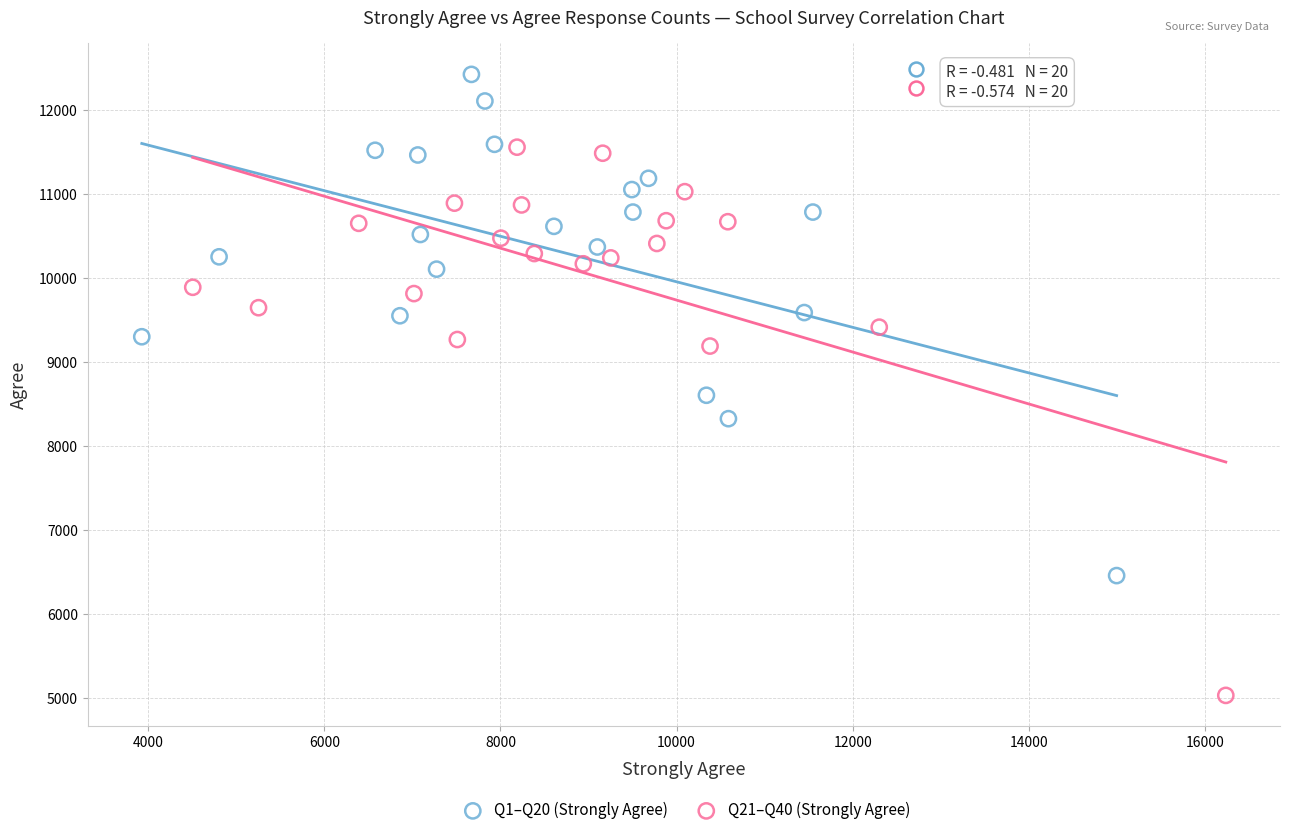

Which series has the largest Y range (max minus min)?

Q21–Q40 (Strongly Agree)